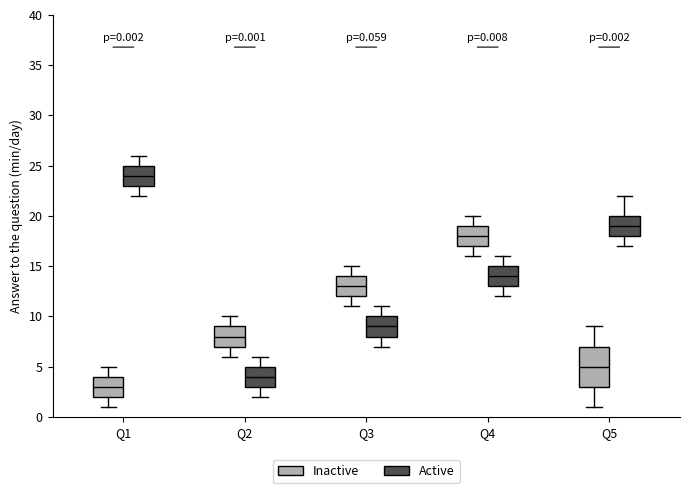

Comparing the boxes themselves (not the whiskers), which one is the tallest?

Q5 (Inactive)